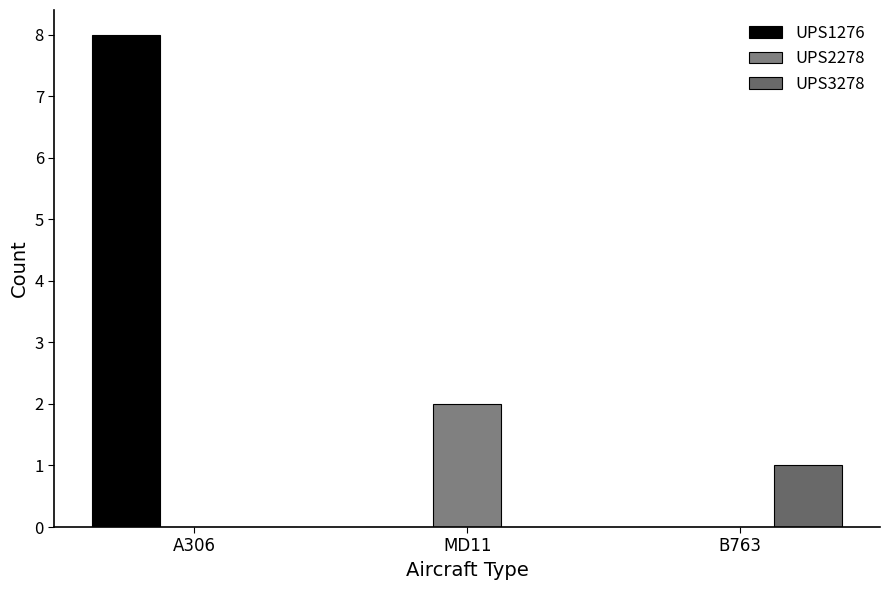

What is the maximum value for UPS3278?

1